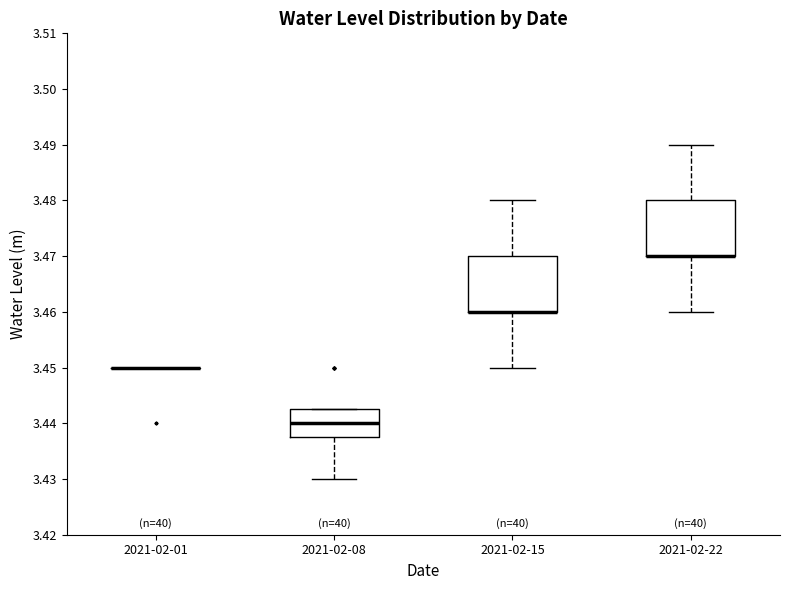

Reading left to right, read every box against the y-axis: the position of its median line, the range the box covers, and the ends of its whiskers. The values are not printed on the chart, so give them approximately, as read against the axis.

2021-02-01: box collapsed to a line at 3.450, whiskers 3.450 to 3.450
2021-02-08: median 3.440, box 3.438 to 3.443, whiskers 3.430 to 3.443
2021-02-15: median 3.460 (drawn on the box's lower edge), box 3.460 to 3.470, whiskers 3.450 to 3.480
2021-02-22: median 3.470 (drawn on the box's lower edge), box 3.470 to 3.480, whiskers 3.460 to 3.490